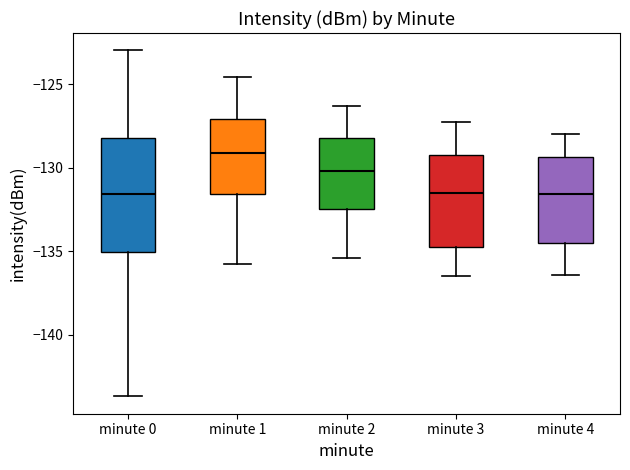

Comparing the boxes themselves (not the whiskers), which one is the tallest?

minute 0